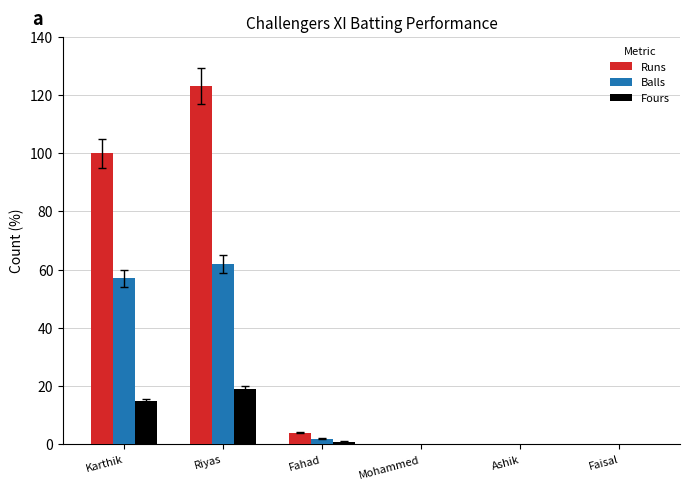

What is the average value of the Runs series?

38